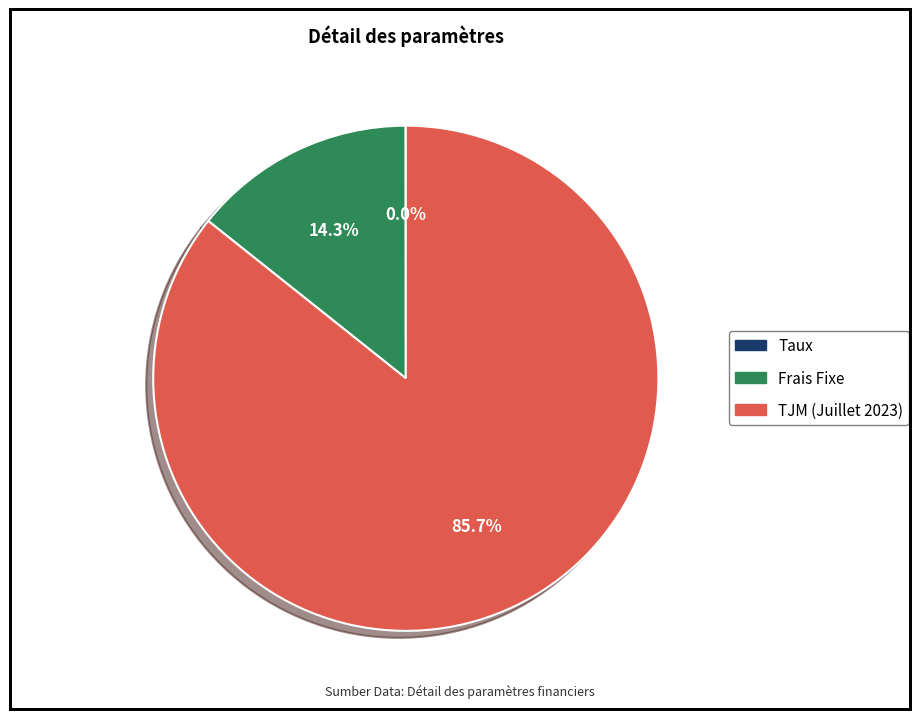

To the nearest percent, what is the average slice percentage?

33%